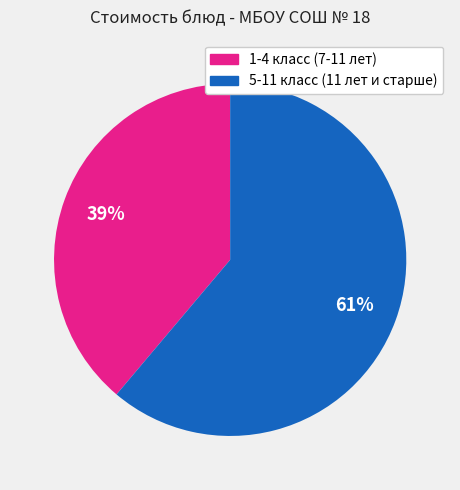

To the nearest percent, what is the difference between the largest and smallest slice percentages?

22%